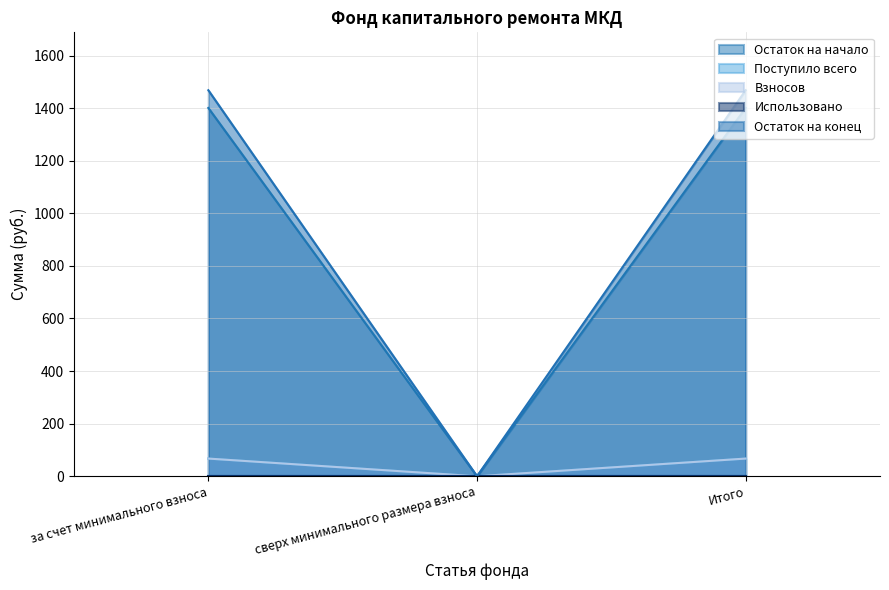

How many lines are shown in the chart?

5